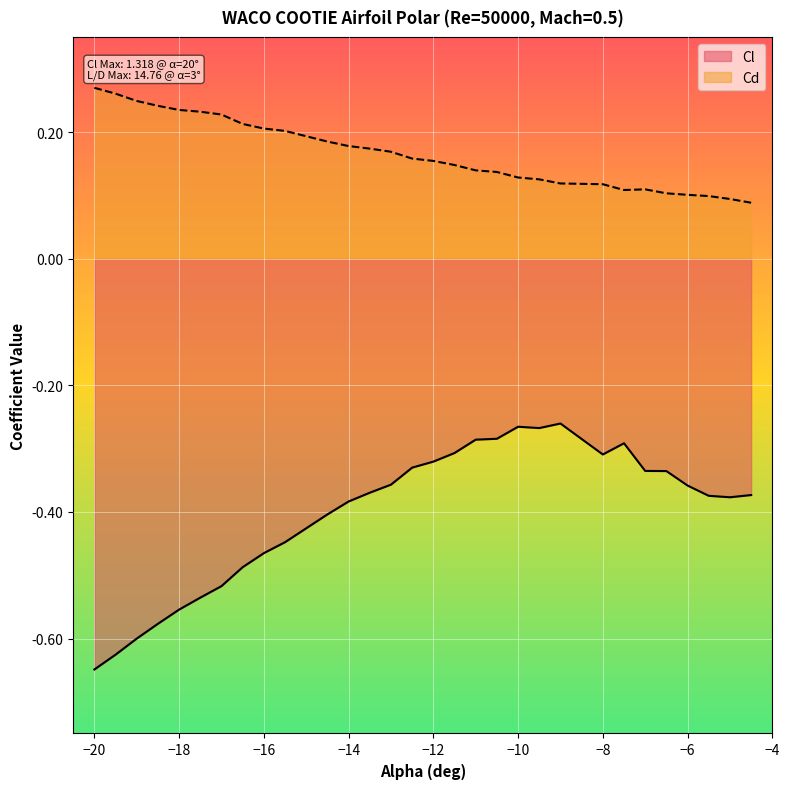

Which series has the largest range (max minus min)?

Cl